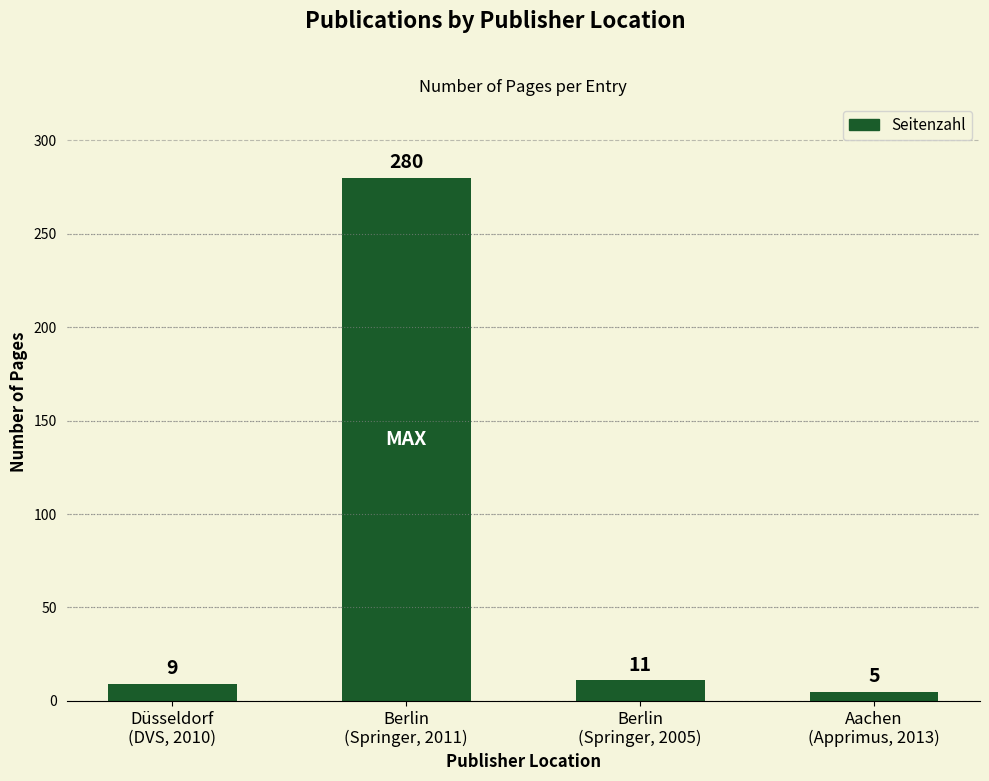

Does the chart contain stacked bars?

No